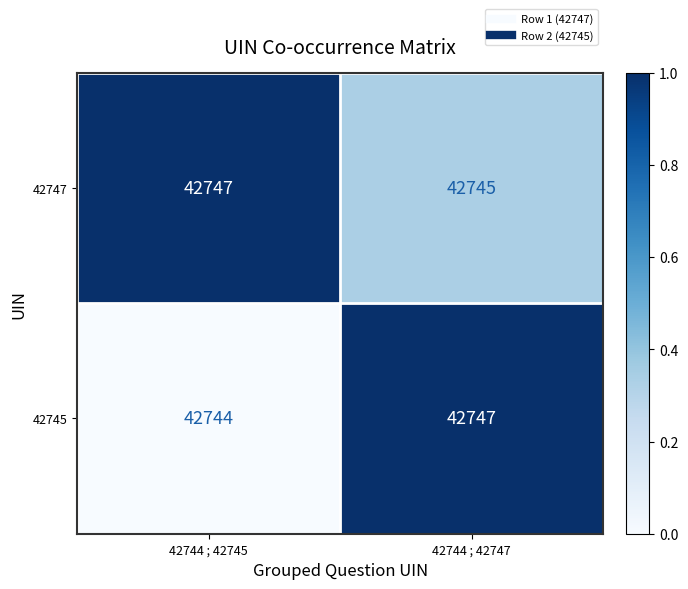

Which category has the lowest value across all series?

42744 ; 42745